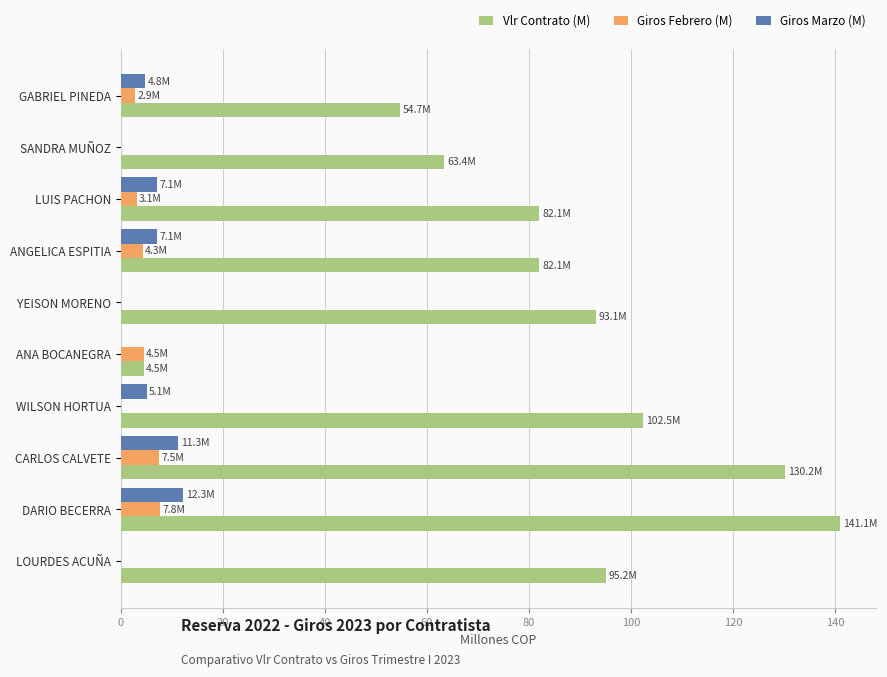

Which label corresponds to the largest value in the chart?

DARIO BECERRA